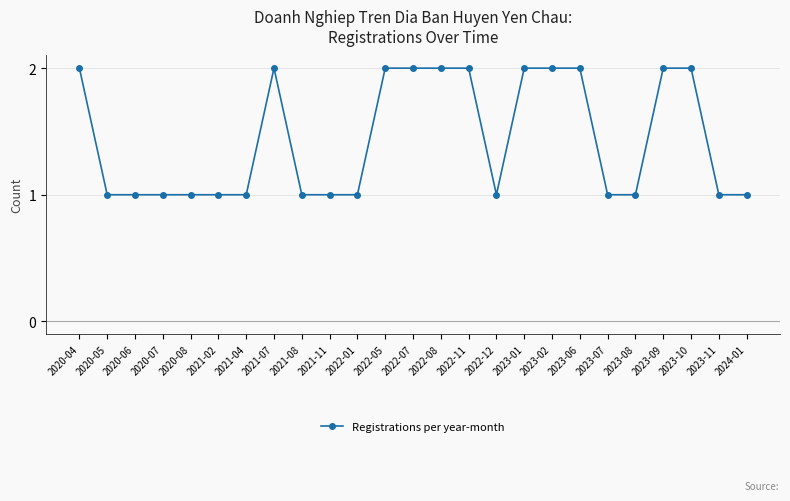

The chart shows a value of 1 at 2021-08. True or false?

True